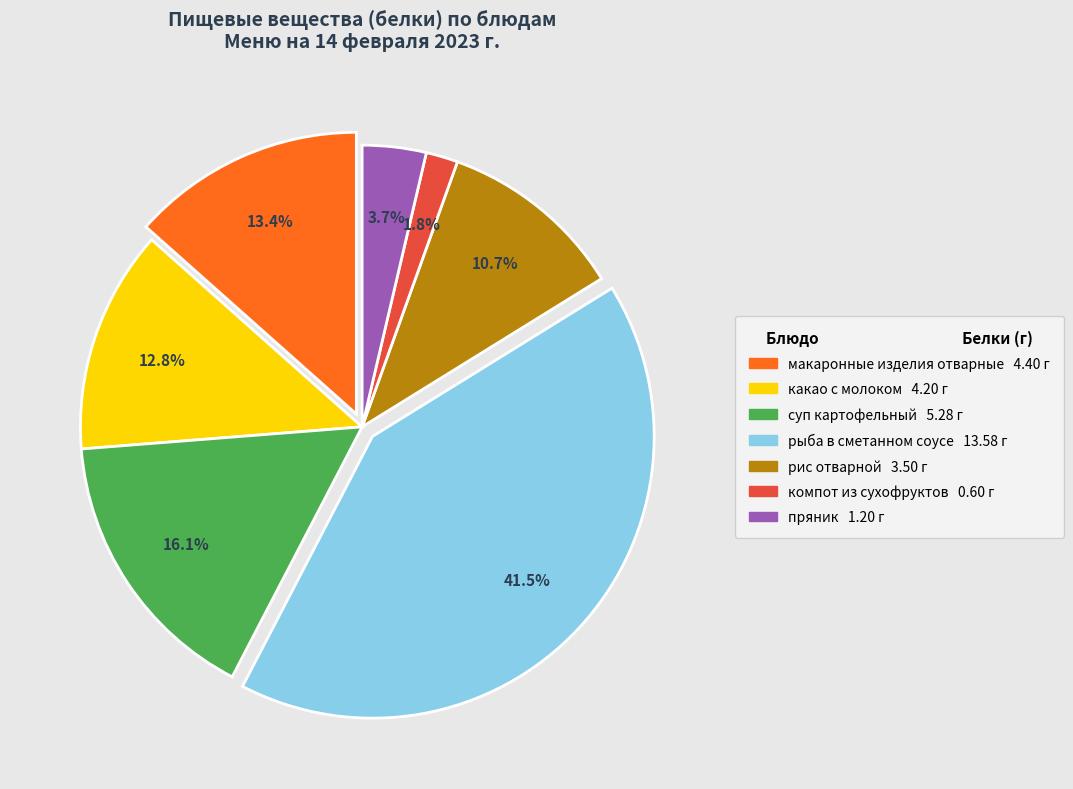

Is there a majority slice in this chart?

No